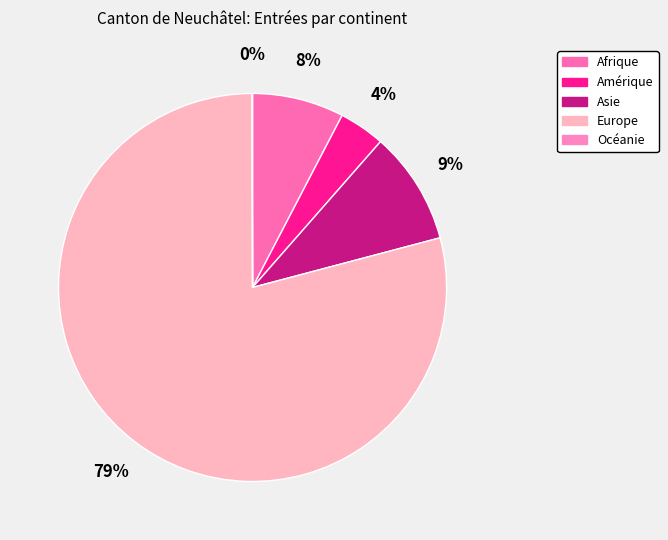

Is there a majority slice in this chart?

Yes